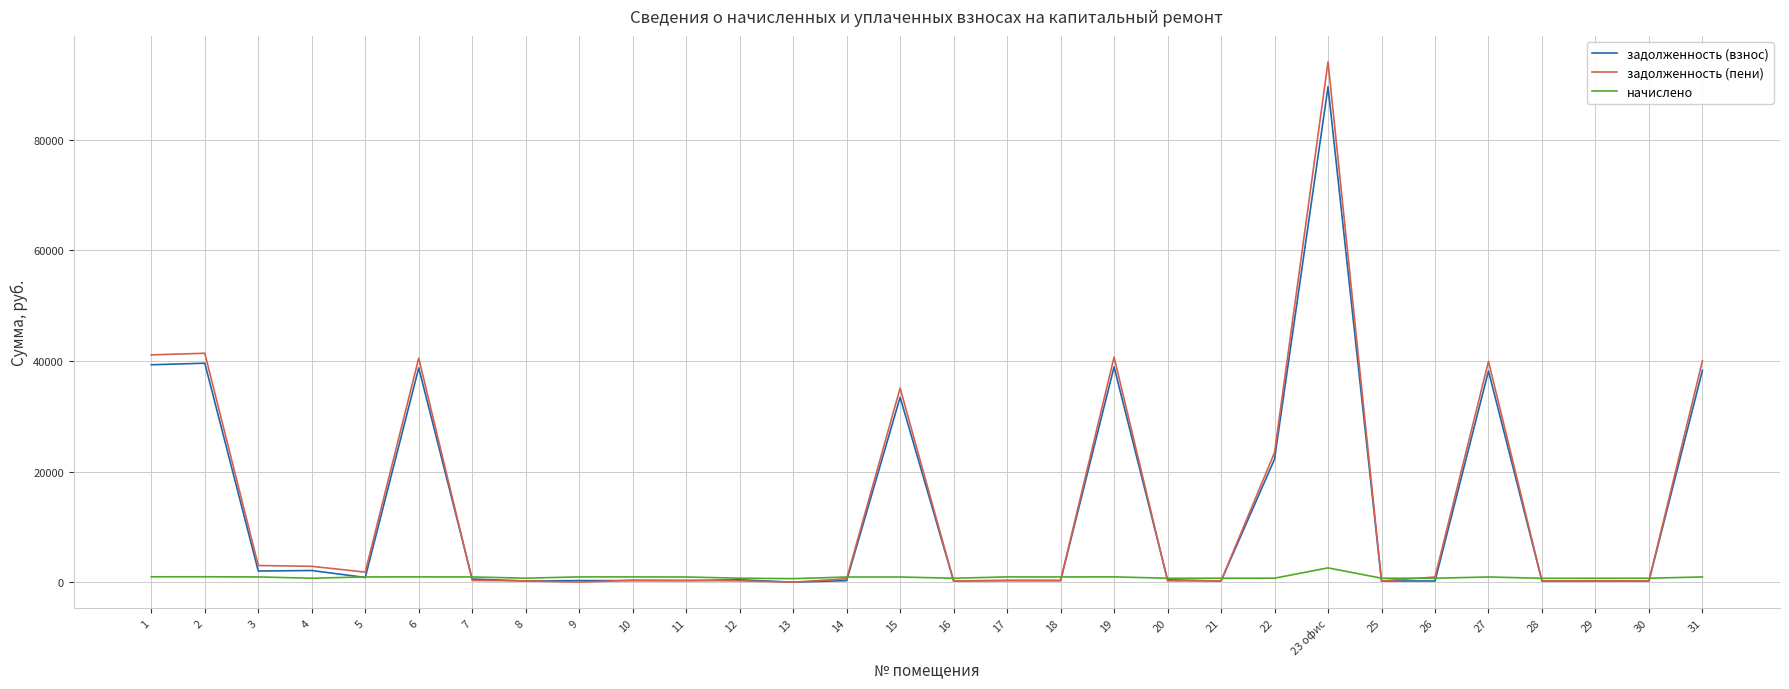

At how many categories does at least one series exceed 69543?

1